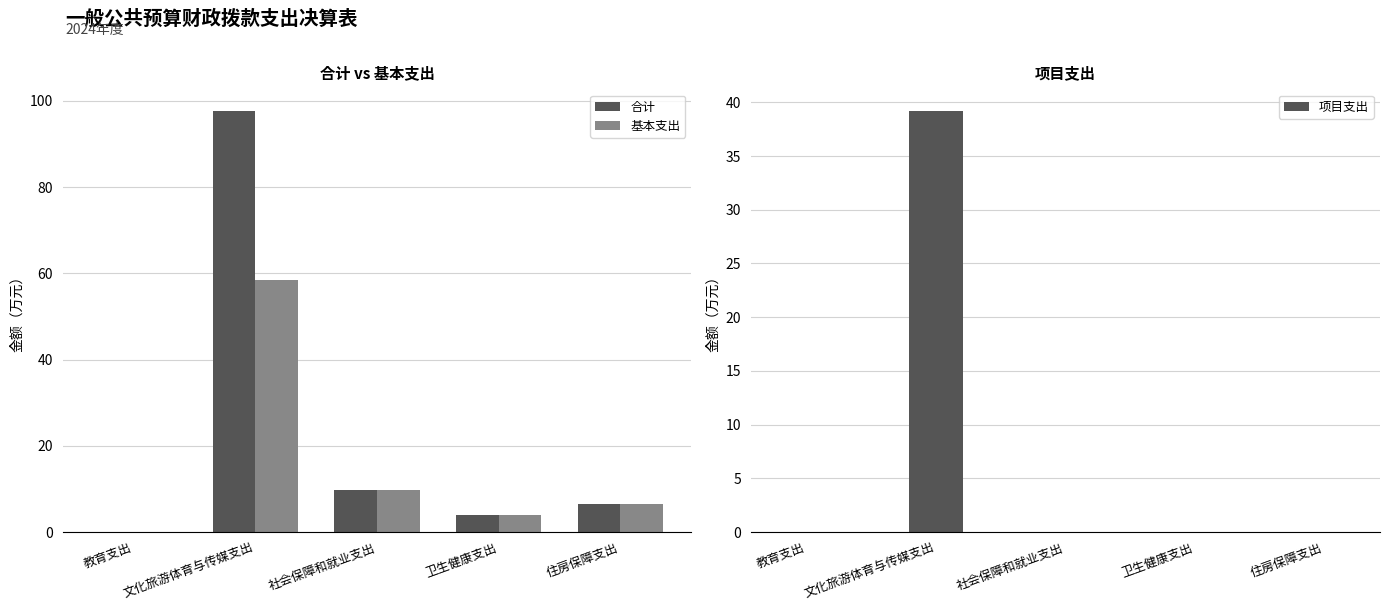

At which label does 基本支出 first exceed 6?

文化旅游体育与传媒支出